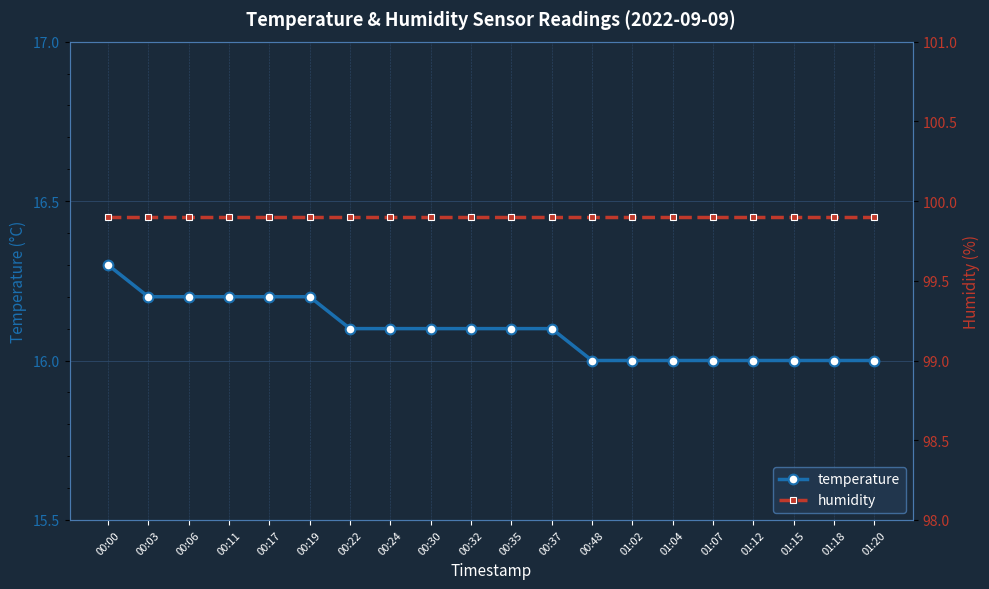

The temperature series shows 16.2 at 00:03. True or false?

True